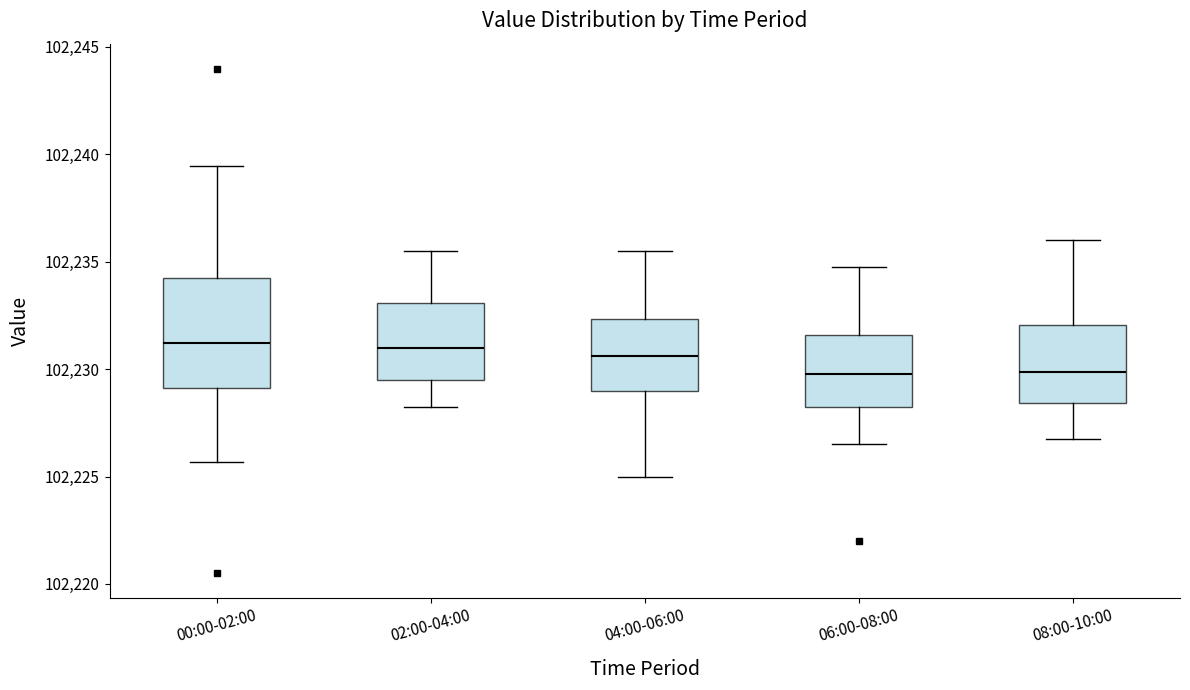

Comparing the boxes themselves (not the whiskers), which one is the tallest?

00:00-02:00